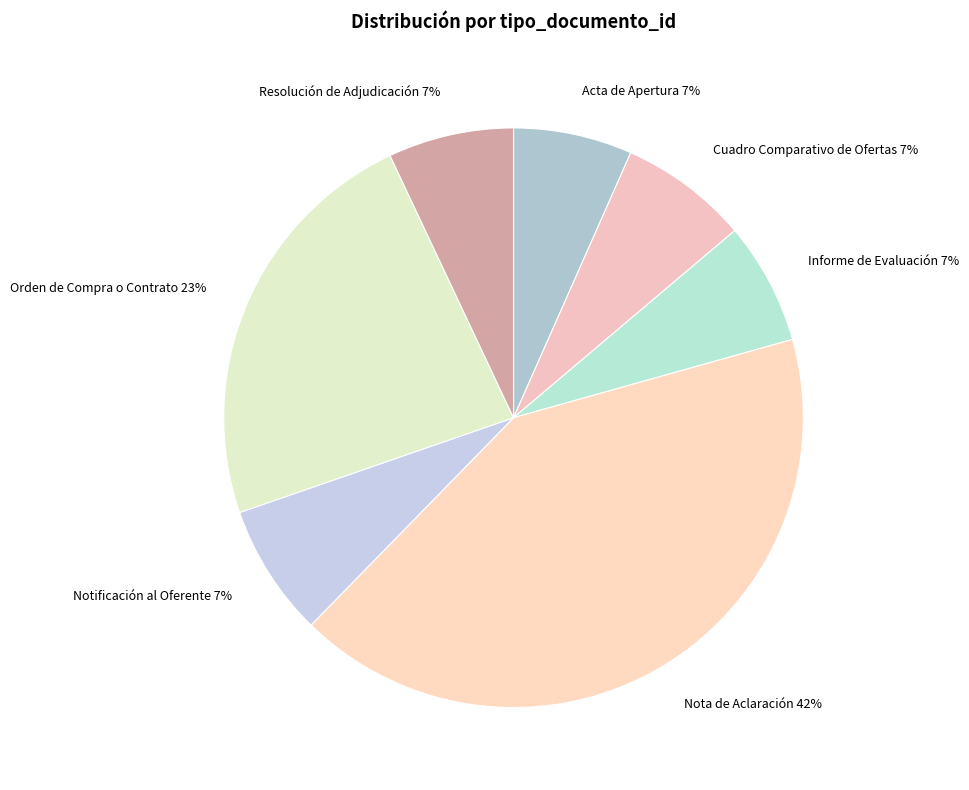

Which slice is the largest?

Nota de Aclaración